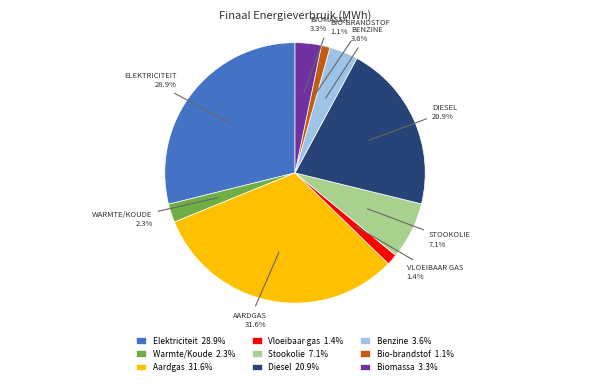

To the nearest percent, what is the combined percentage of Vloeibaar gas and Aardgas?

33%